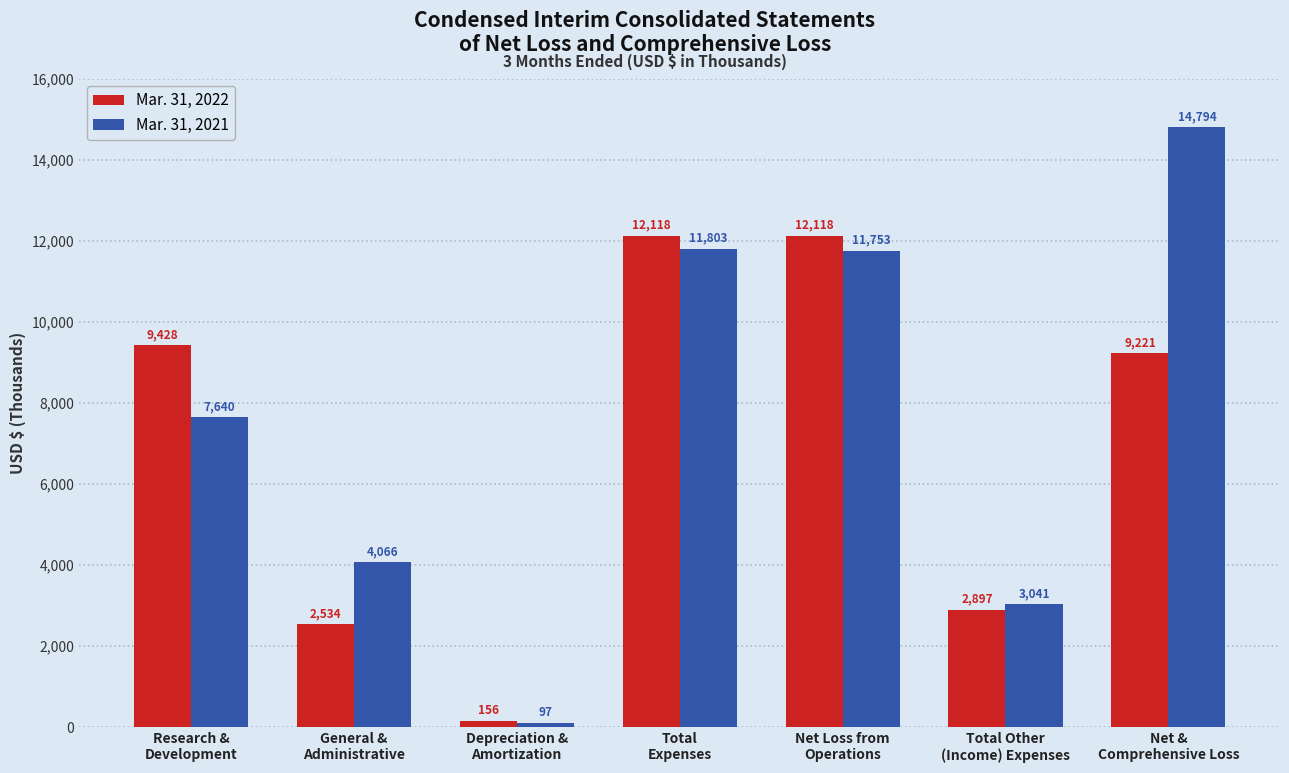

How many groups of bars are there?

7